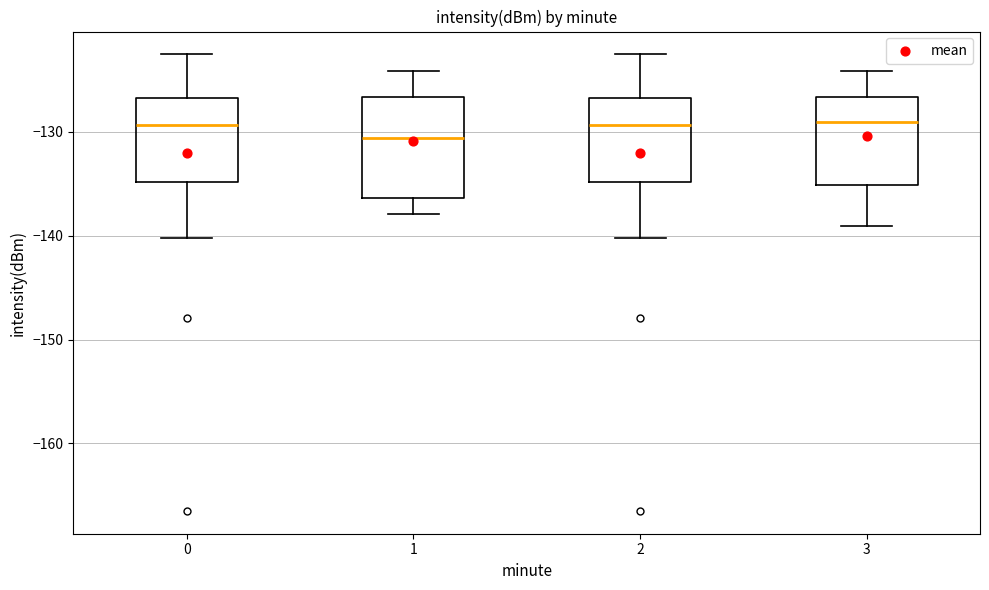

Reading left to right, transcribe this box plot: for each box, give where its median line is, the range the box spans, and where its two whiskers end, as read against the y-axis. The values are not printed on the chart, so give them approximately, as read against the axis.

0: median -129, box -135 to -127, whiskers -140 to -123
1: median -131, box -136 to -127, whiskers -138 to -124
2: median -129, box -135 to -127, whiskers -140 to -123
3: median -129, box -135 to -127, whiskers -139 to -124